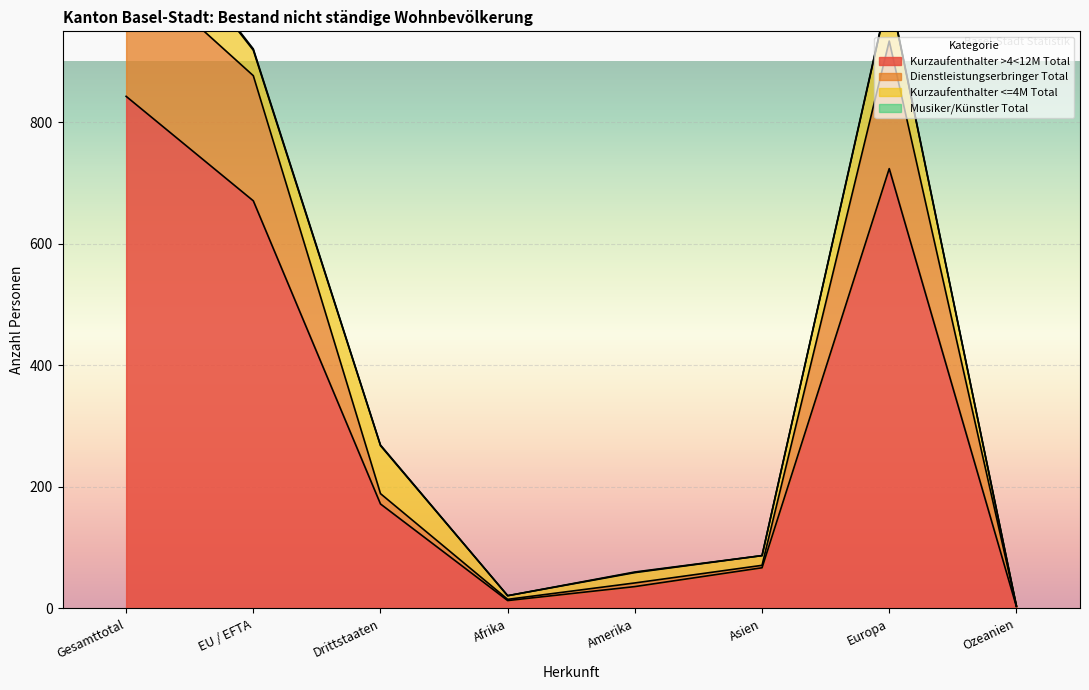

What is the difference between the Kurzaufenthalter >4<12M Total values at EU / EFTA and Amerika?

635